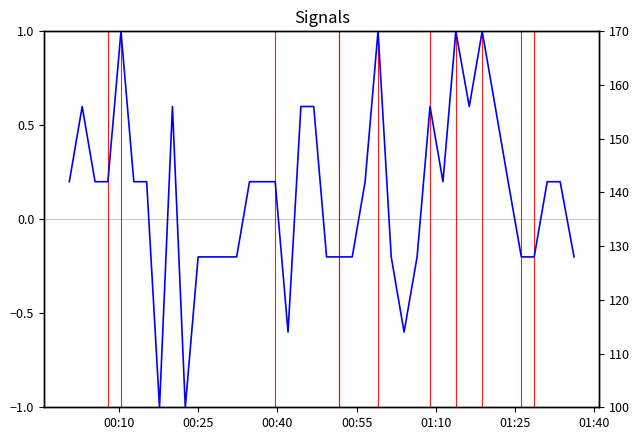

What is the approximate value at 00:40?

0.2